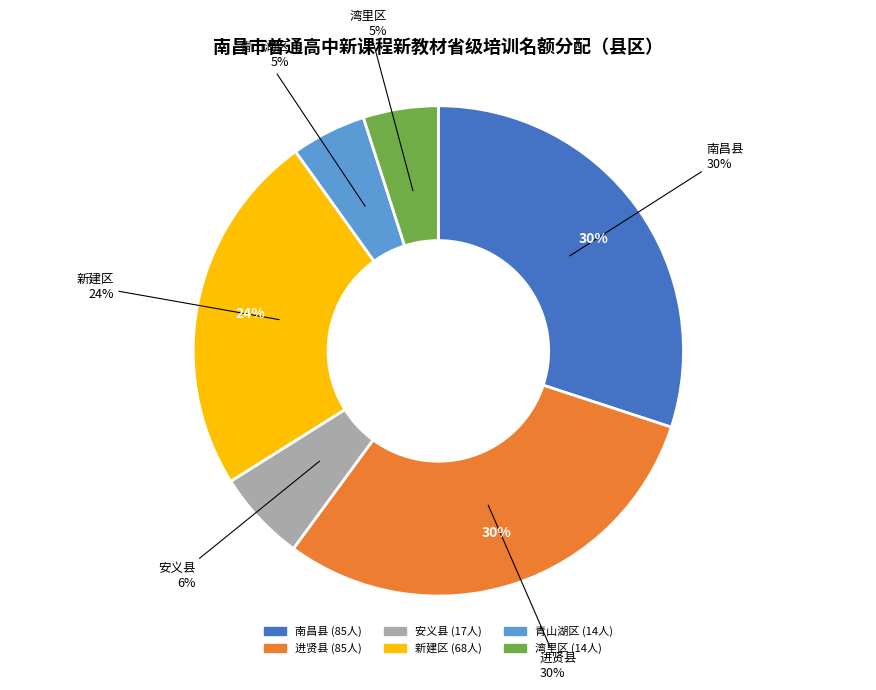

The 安义县 slice represents 6% of the pie. True or false?

True